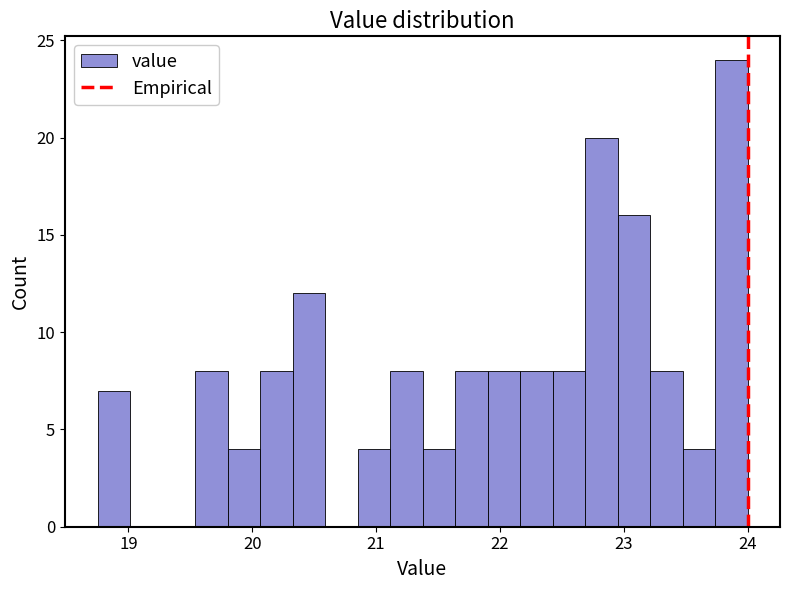

Read against the x-axis, roughly where is the centre of the tallest bar?

23.9